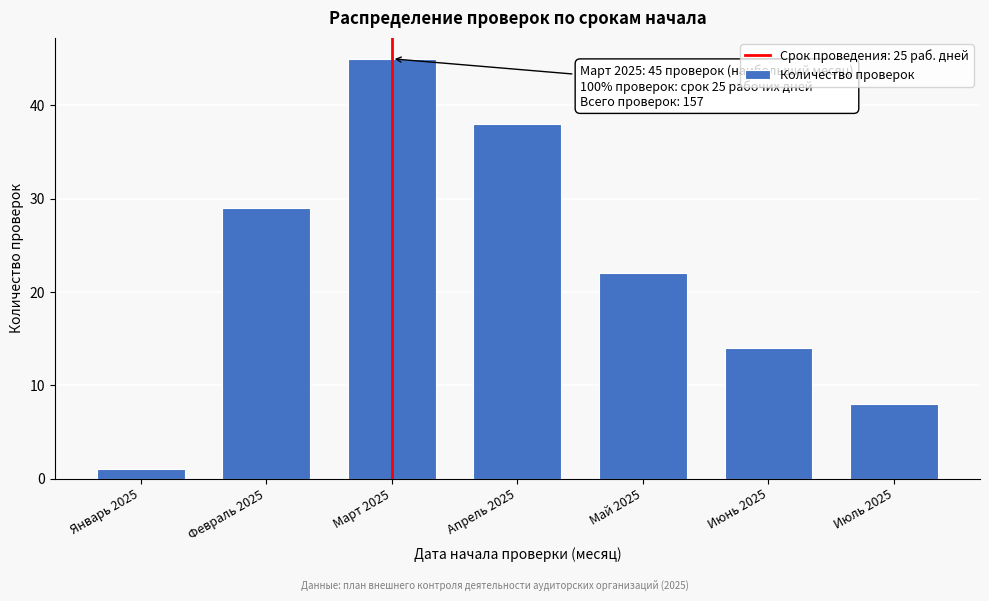

Reading left to right, transcribe all the data shown in this chart.

1	29	45	38	22	14	8